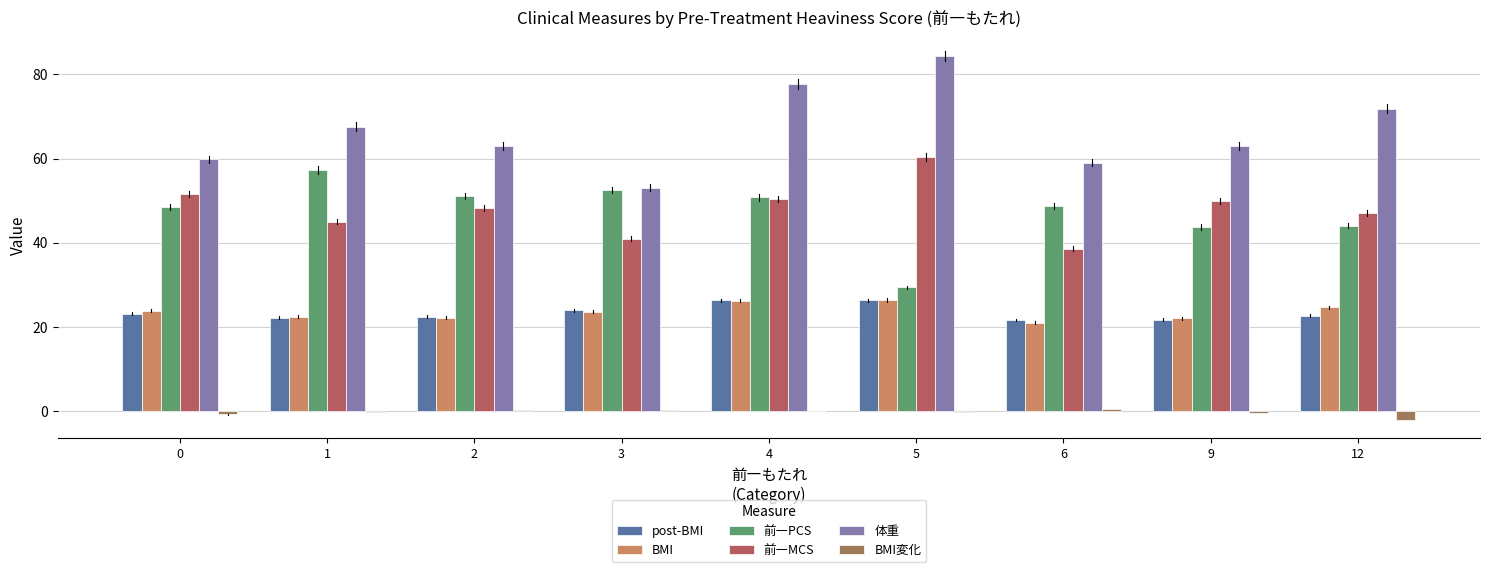

What is the total value across all series at 1?

214.4